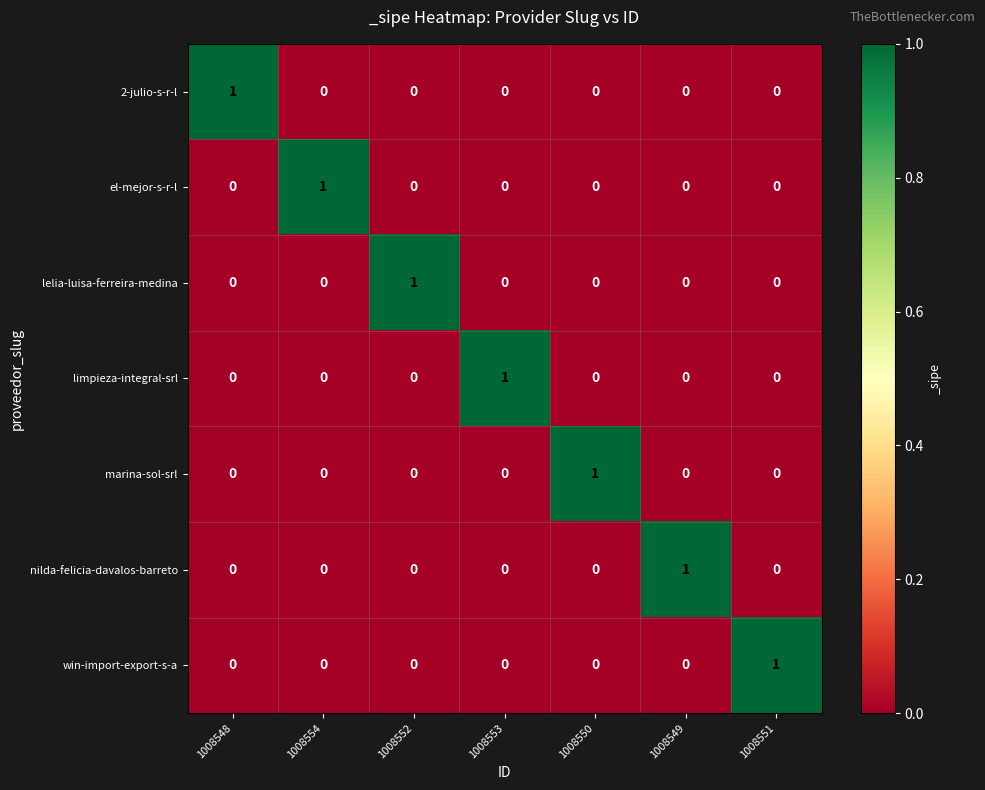

Is it true that el-mejor-s-r-l equals 0 at 1008554?

False